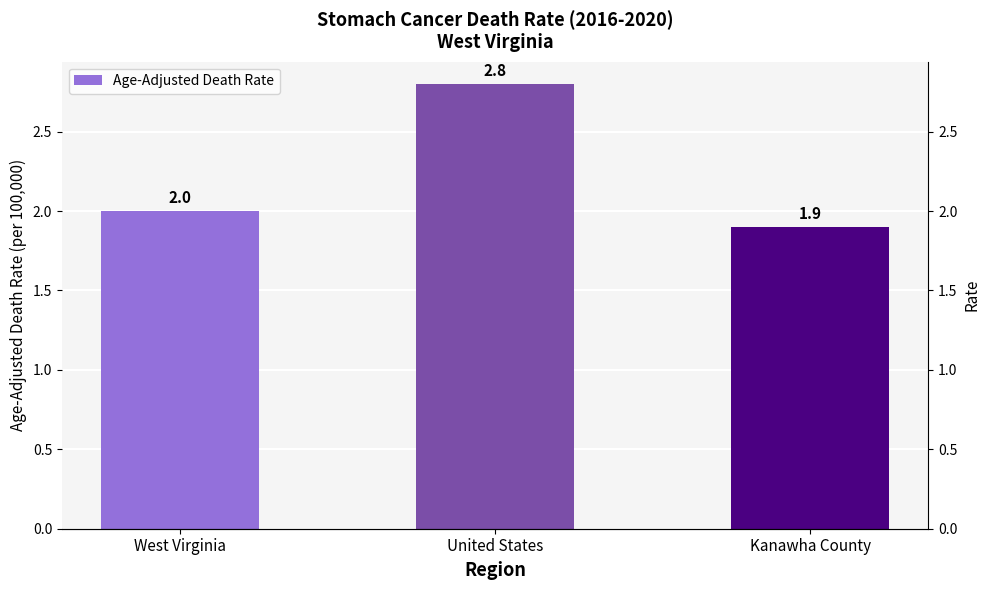

At which category does the chart reach its peak across all series?

United States